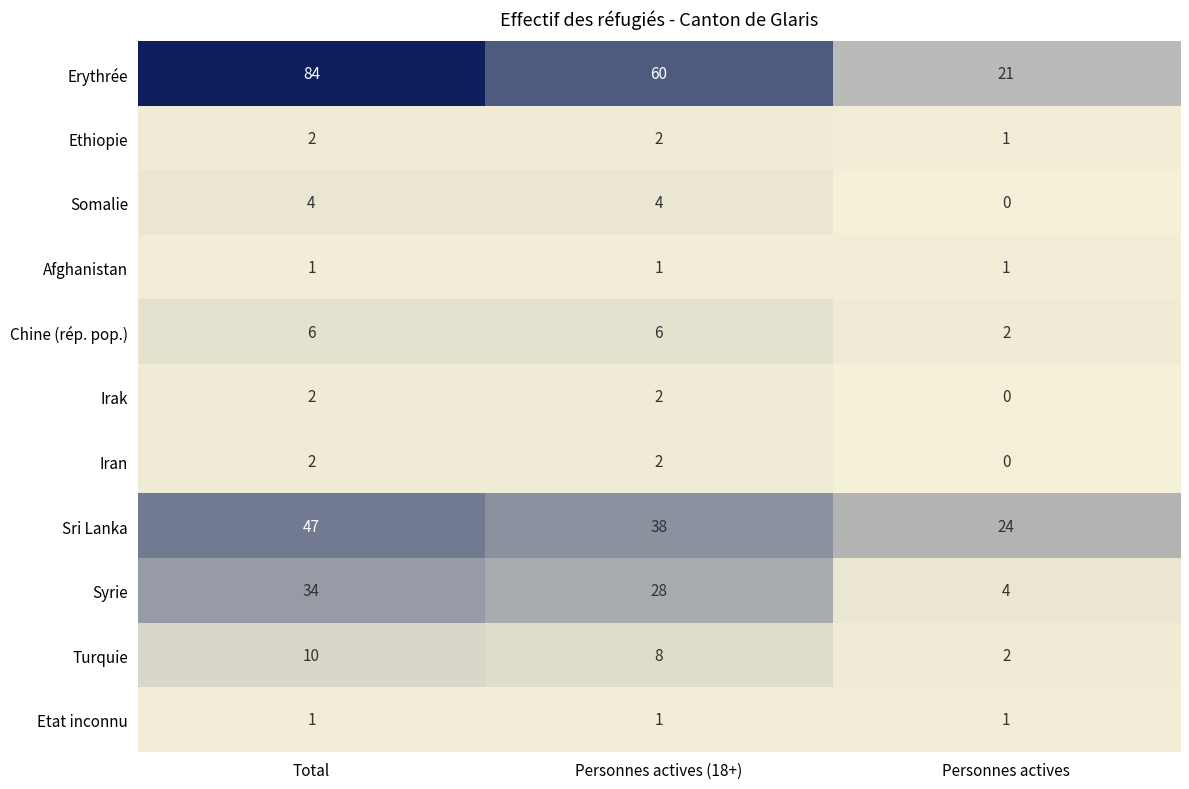

What is the difference between the highest and lowest values at Personnes actives?

24